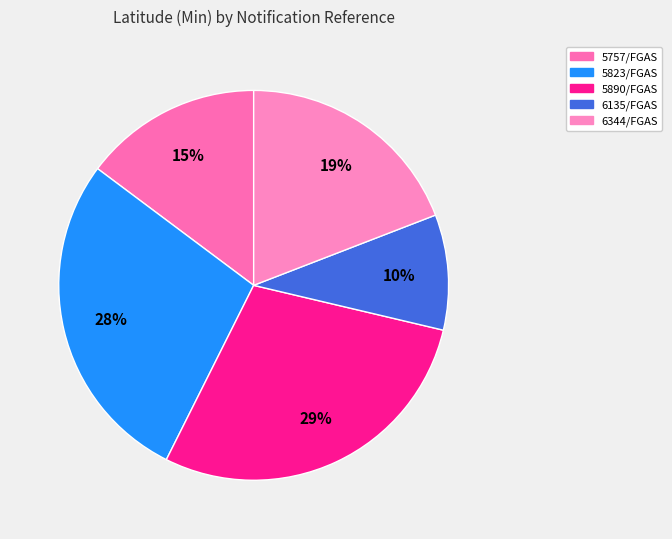

How many segments does this pie chart have?

5